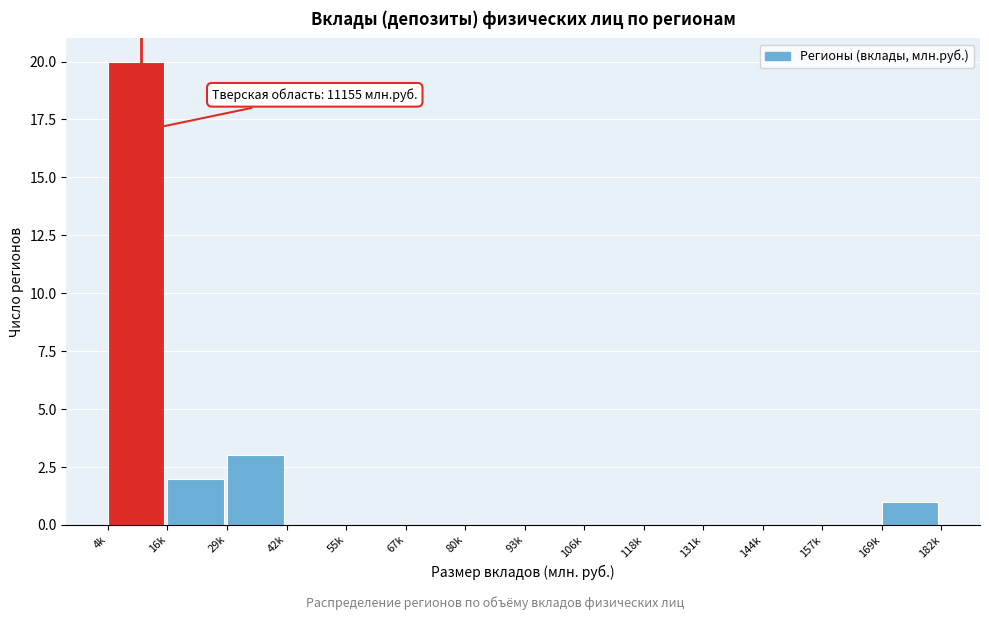

Reading left to right, list all the values displayed in this chart.

4k=20	16k=2	29k=3	42k=0	55k=0	67k=0	80k=0	93k=0	106k=0	118k=0	131k=0	144k=0	157k=0	169k=1